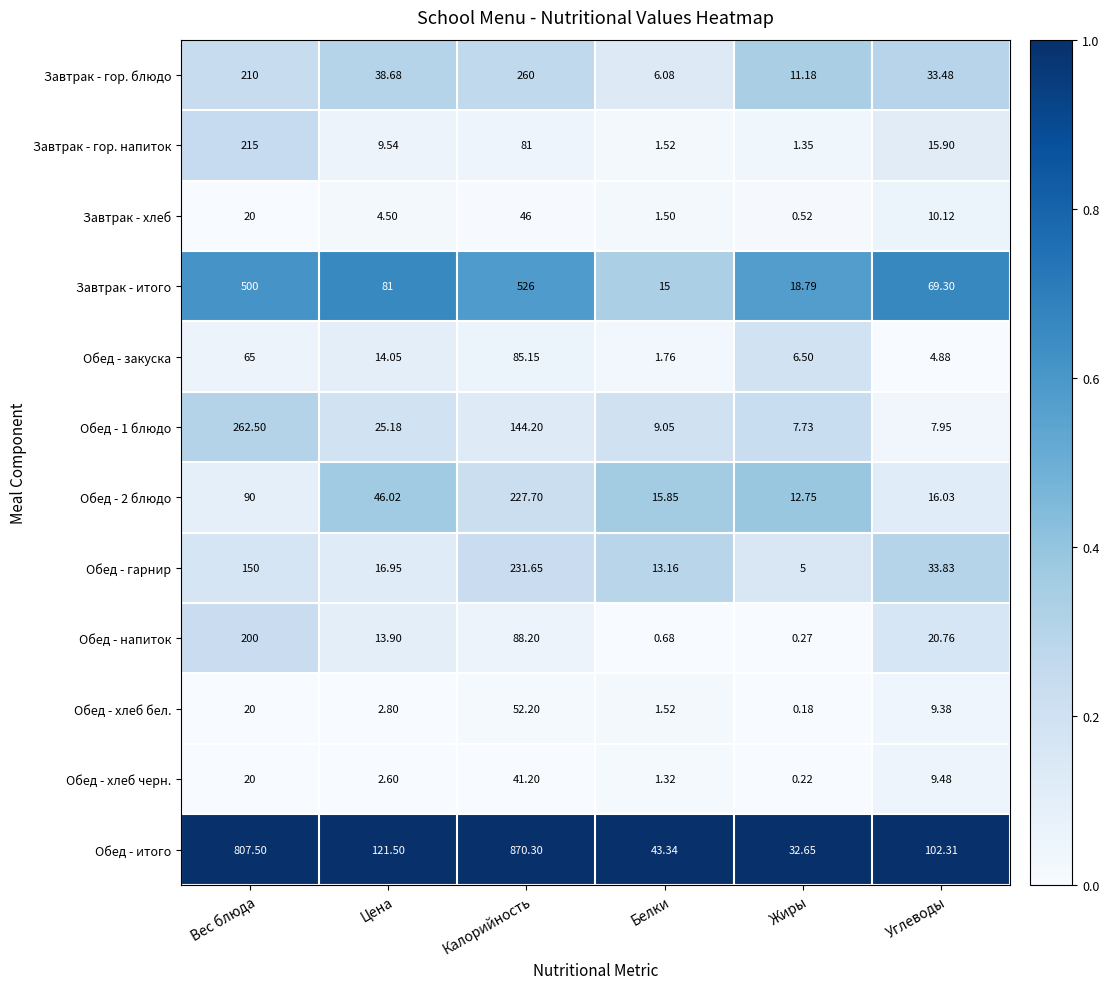

Which series changed the most between Вес блюда and Цена?

Обед - итого